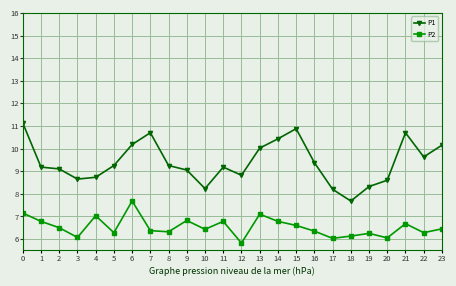

Is it true that P1 equals 13.6 at 2?

False